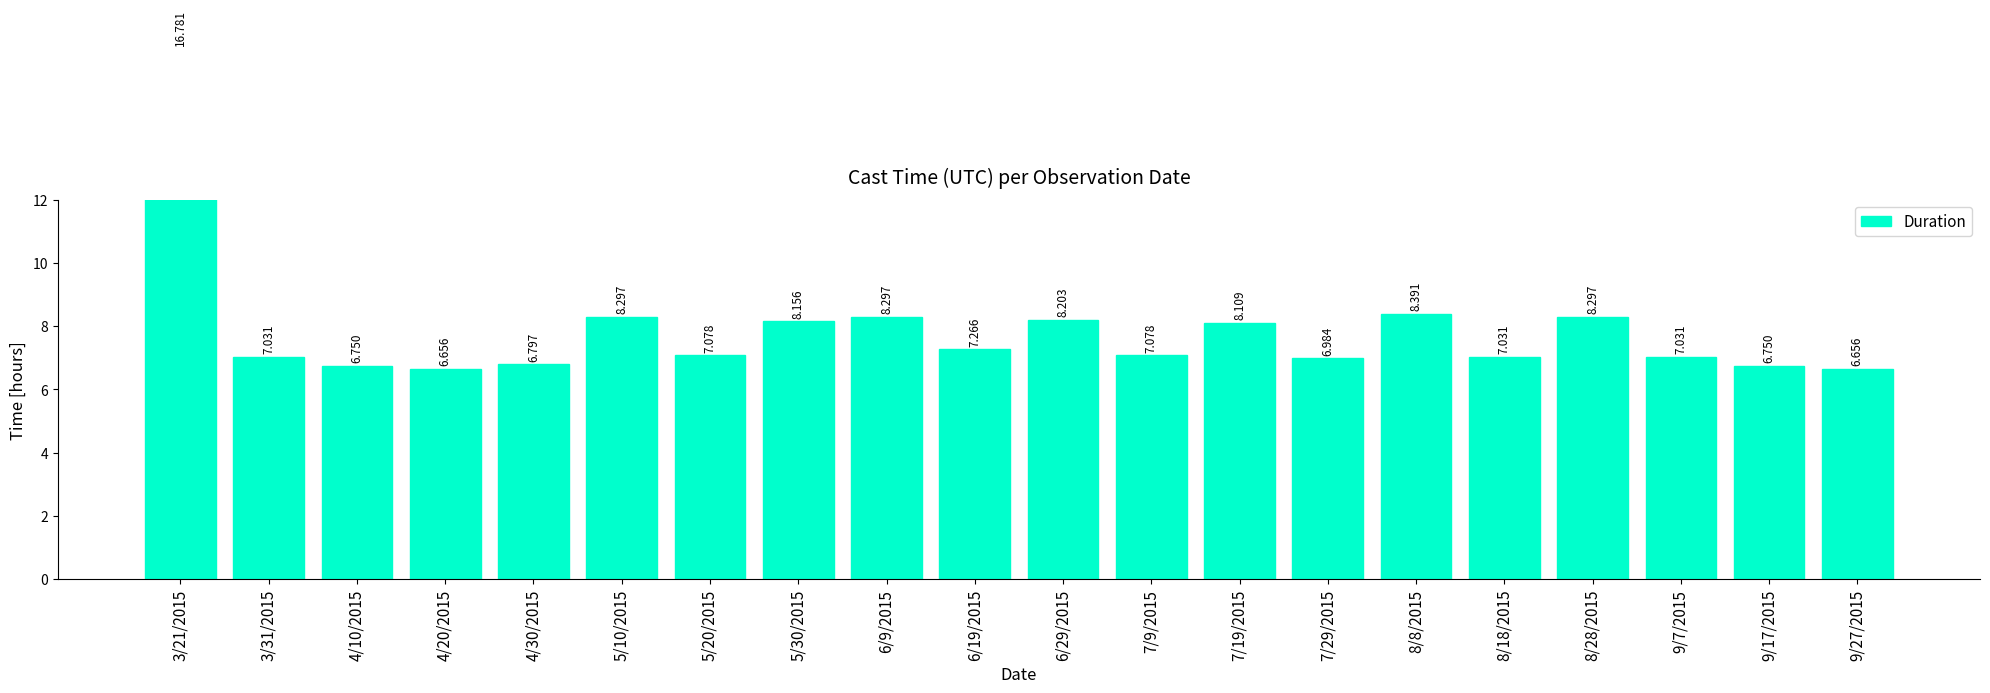

Rank the categories by value from lowest to highest.

4/20/2015, 9/27/2015, 4/10/2015, 9/17/2015, 4/30/2015, 7/29/2015, 3/31/2015, 8/18/2015, 9/7/2015, 5/20/2015, 7/9/2015, 6/19/2015, 7/19/2015, 5/30/2015, 6/29/2015, 5/10/2015, 6/9/2015, 8/28/2015, 8/8/2015, 3/21/2015